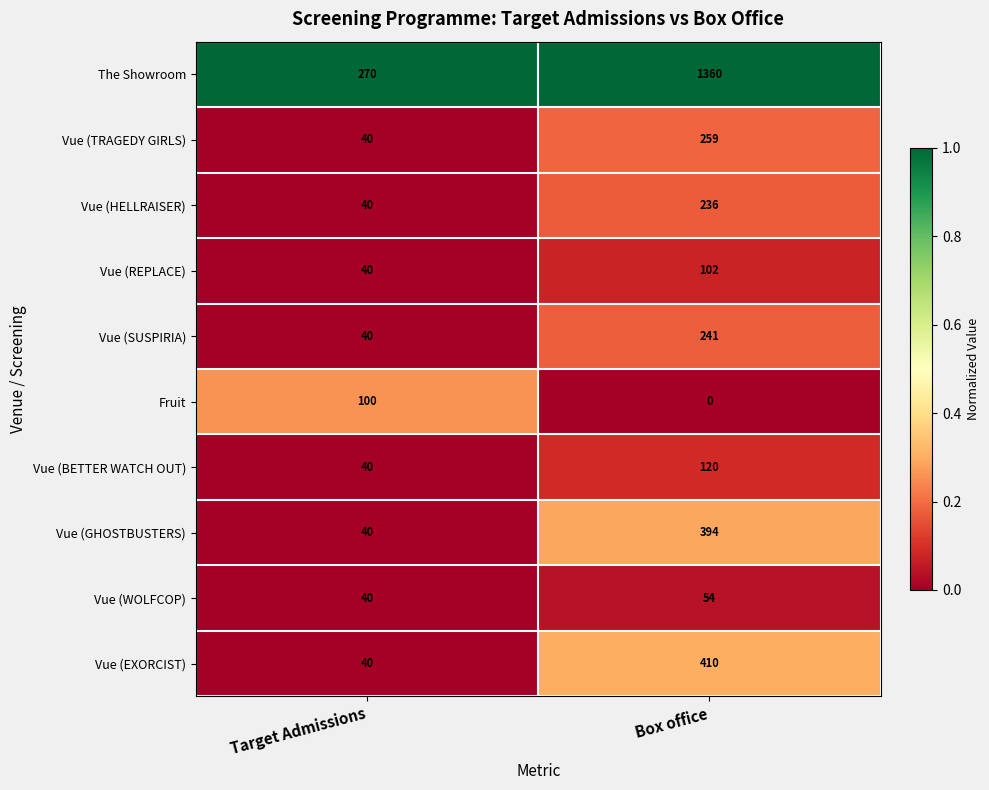

Reading left to right, extract all data points from this chart.

The Showroom: Target Admissions=270	Box office=1360
Vue (TRAGEDY GIRLS): Target Admissions=40	Box office=259
Vue (HELLRAISER): Target Admissions=40	Box office=236
Vue (REPLACE): Target Admissions=40	Box office=102
Vue (SUSPIRIA): Target Admissions=40	Box office=241
Fruit: Target Admissions=100	Box office=0
Vue (BETTER WATCH OUT): Target Admissions=40	Box office=120
Vue (GHOSTBUSTERS): Target Admissions=40	Box office=394
Vue (WOLFCOP): Target Admissions=40	Box office=54
Vue (EXORCIST): Target Admissions=40	Box office=410